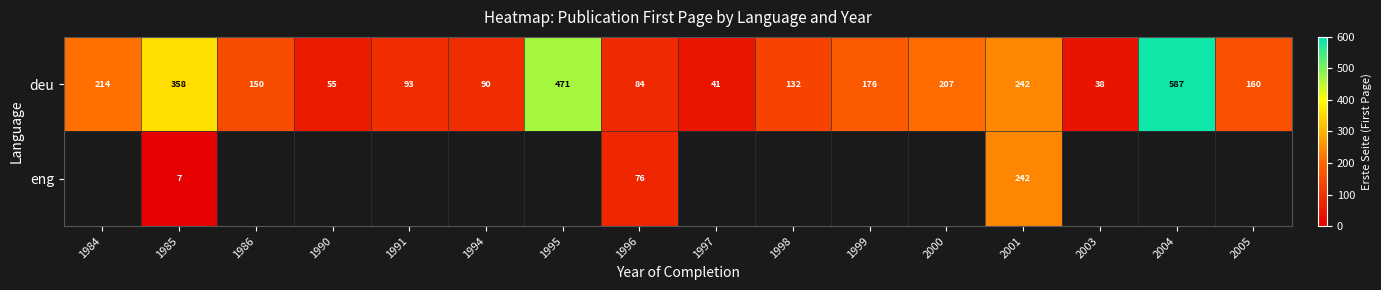

How many distinct data groups are displayed?

2